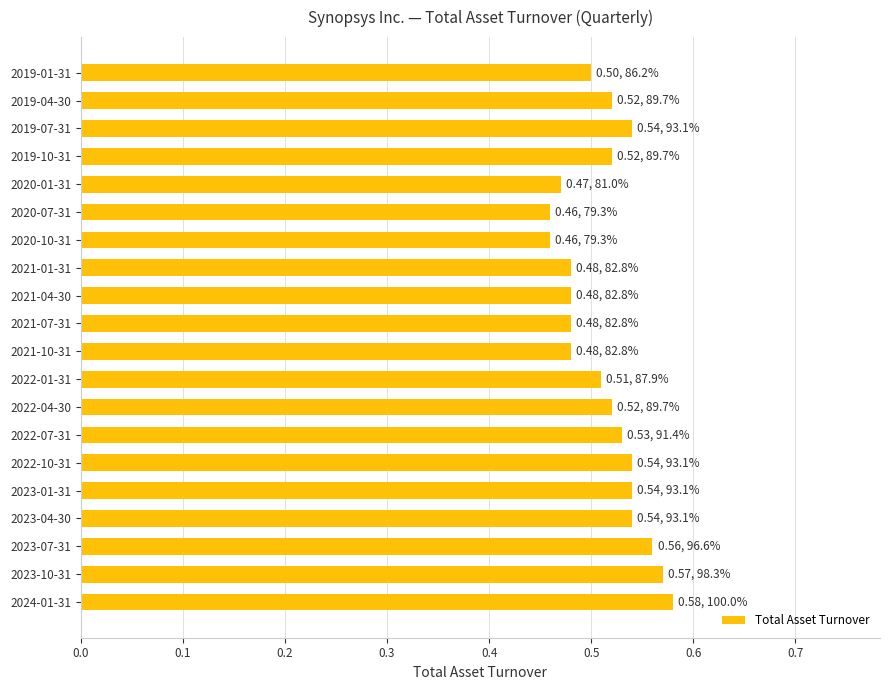

Between 2023-01-31 and 2023-10-31, which is larger?

2023-10-31